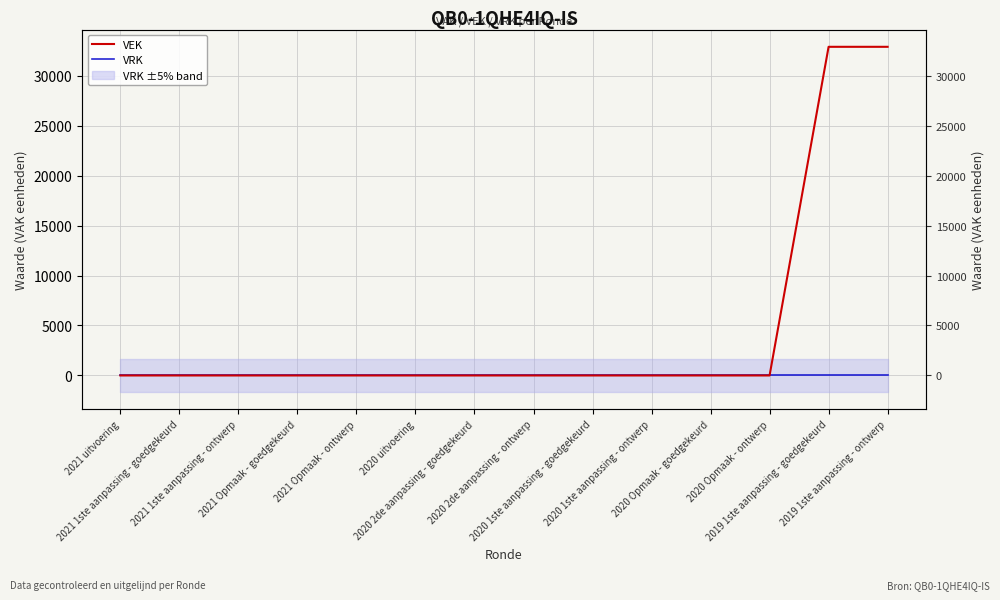

Reading left to right, transcribe all the data shown in this chart.

VEK: 2021 uitvoering=0	2021 1ste aanpassing - goedgekeurd=0	2021 1ste aanpassing - ontwerp=0	2021 Opmaak - goedgekeurd=0	2021 Opmaak - ontwerp=0	2020 uitvoering=0	2020 2de aanpassing - goedgekeurd=0	2020 2de aanpassing - ontwerp=0	2020 1ste aanpassing - goedgekeurd=0	2020 1ste aanpassing - ontwerp=0	2020 Opmaak - goedgekeurd=0	2020 Opmaak - ontwerp=0	2019 1ste aanpassing - goedgekeurd=32882	2019 1ste aanpassing - ontwerp=32882
VRK: 2021 uitvoering=0	2021 1ste aanpassing - goedgekeurd=0	2021 1ste aanpassing - ontwerp=0	2021 Opmaak - goedgekeurd=0	2021 Opmaak - ontwerp=0	2020 uitvoering=0	2020 2de aanpassing - goedgekeurd=0	2020 2de aanpassing - ontwerp=0	2020 1ste aanpassing - goedgekeurd=0	2020 1ste aanpassing - ontwerp=0	2020 Opmaak - goedgekeurd=0	2020 Opmaak - ontwerp=0	2019 1ste aanpassing - goedgekeurd=0	2019 1ste aanpassing - ontwerp=0